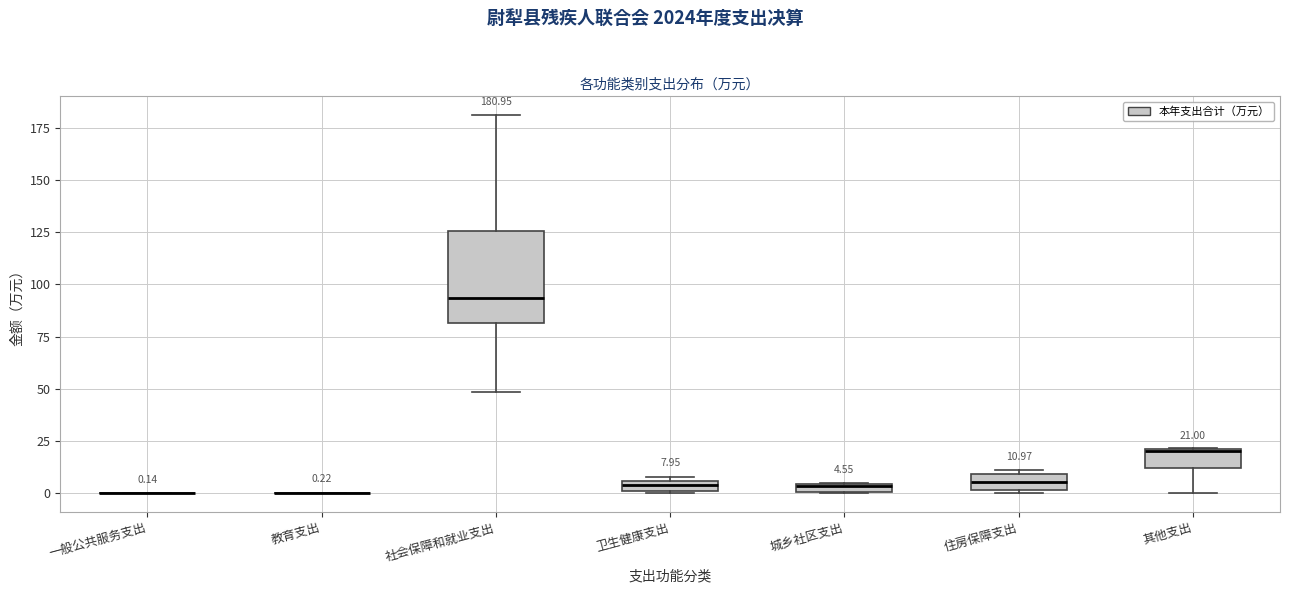

Which box is the tallest, from its lower edge to its upper edge?

社会保障和就业支出